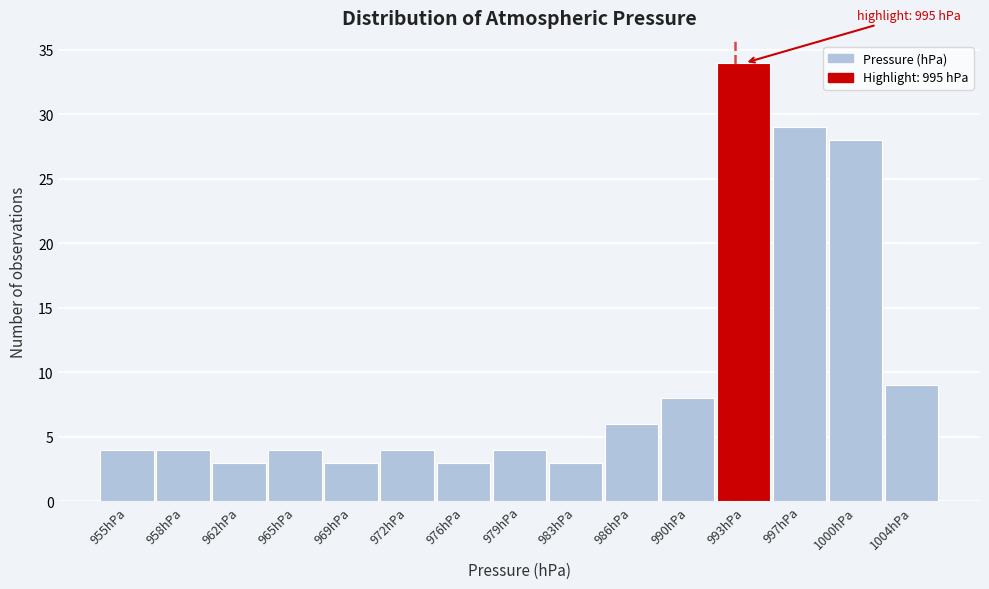

Reading left to right, transcribe all the data shown in this chart.

4	4	3	4	3	4	3	4	3	6	8	34	29	28	9